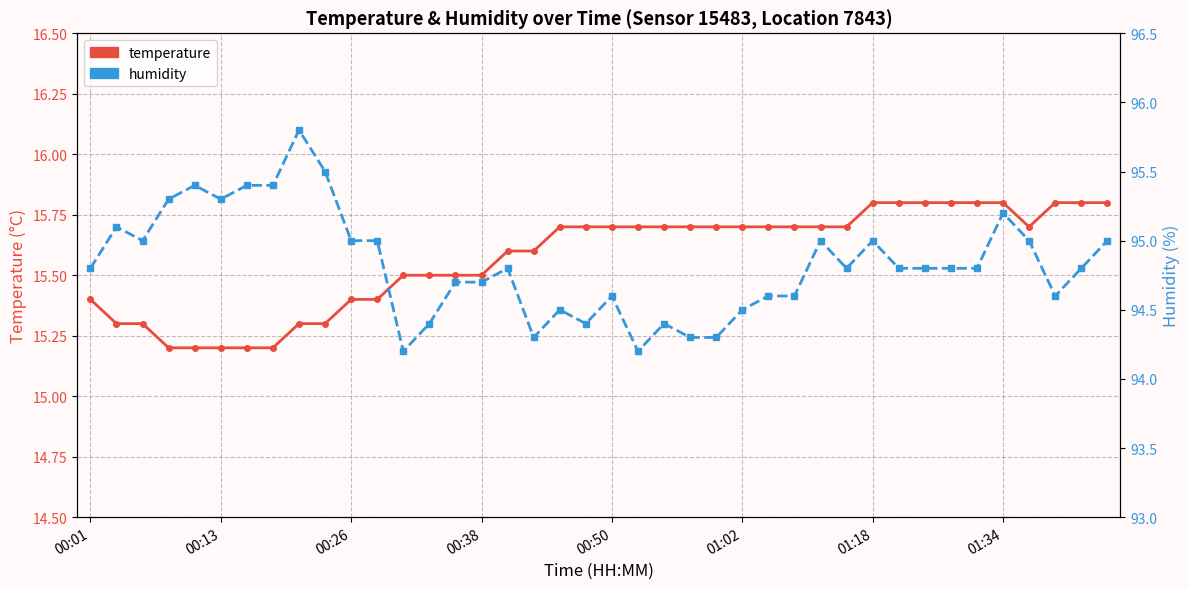

What is the difference between the highest and lowest values at 00:50?

78.9